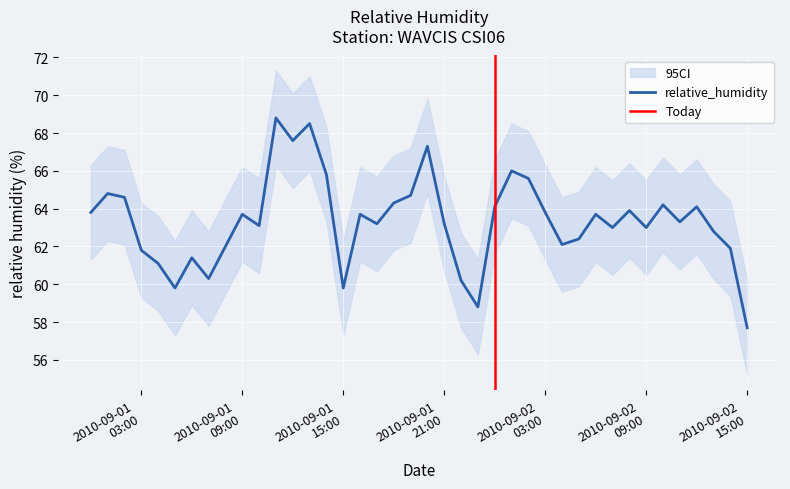

The value at 2010-09-02T06:00:00Z is 63.7. True or false?

True